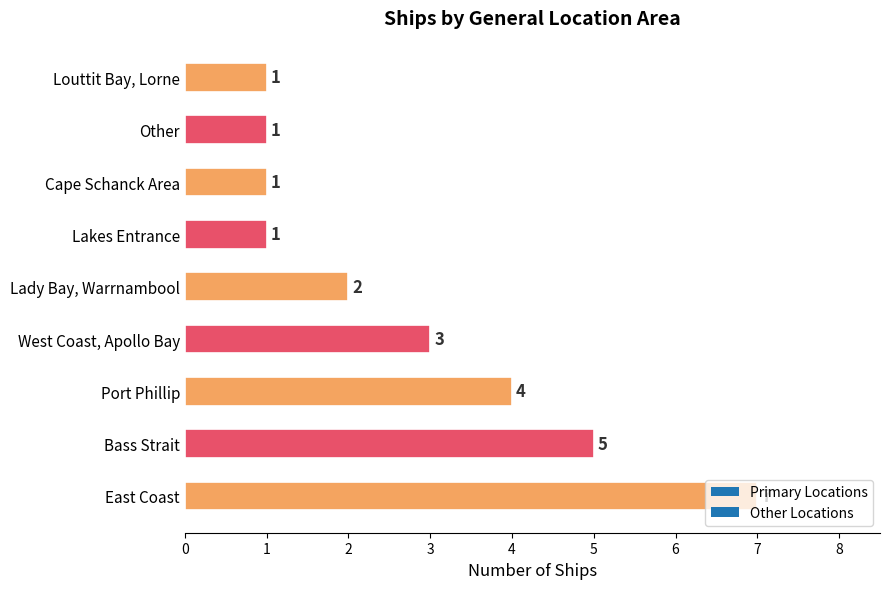

At which category does the chart reach its peak across all series?

East Coast